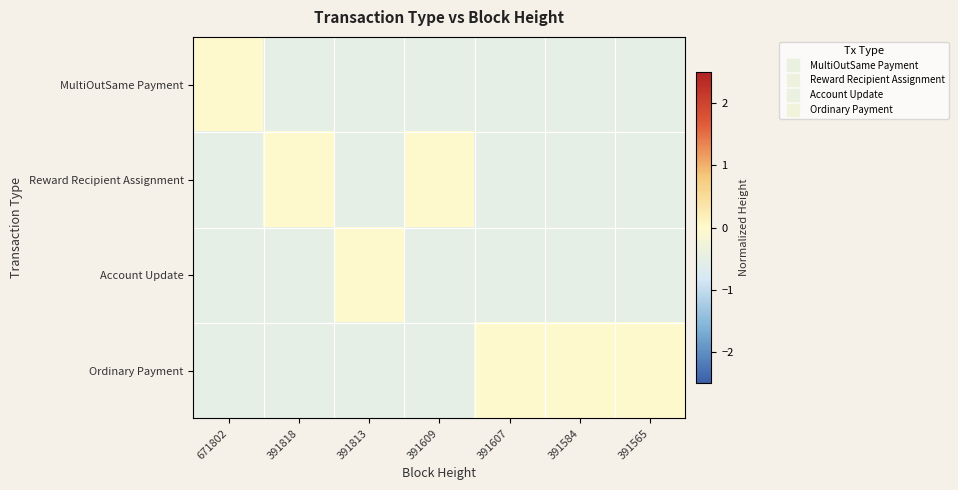

Reading right to left, extract all data points from this chart.

MultiOutSame Payment: 391565=-0.5	391584=-0.5	391607=-0.5	391609=-0.5	391813=-0.5	391818=-0.5	671802=0.0
Reward Recipient Assignment: 391565=-0.5	391584=-0.5	391607=-0.5	391609=0.0	391813=-0.5	391818=0.0	671802=-0.5
Account Update: 391565=-0.5	391584=-0.5	391607=-0.5	391609=-0.5	391813=0.0	391818=-0.5	671802=-0.5
Ordinary Payment: 391565=0.0	391584=0.0	391607=0.0	391609=-0.5	391813=-0.5	391818=-0.5	671802=-0.5